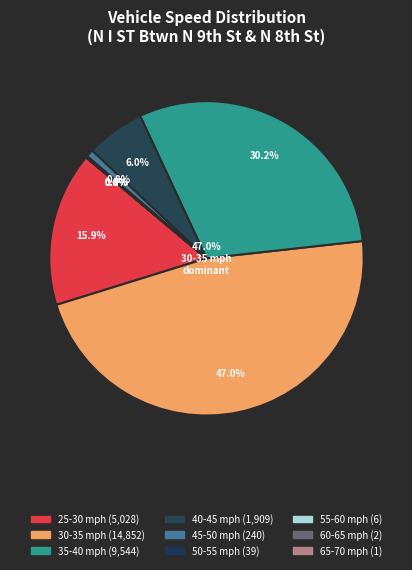

Is there any slice that represents more than half of the pie?

No